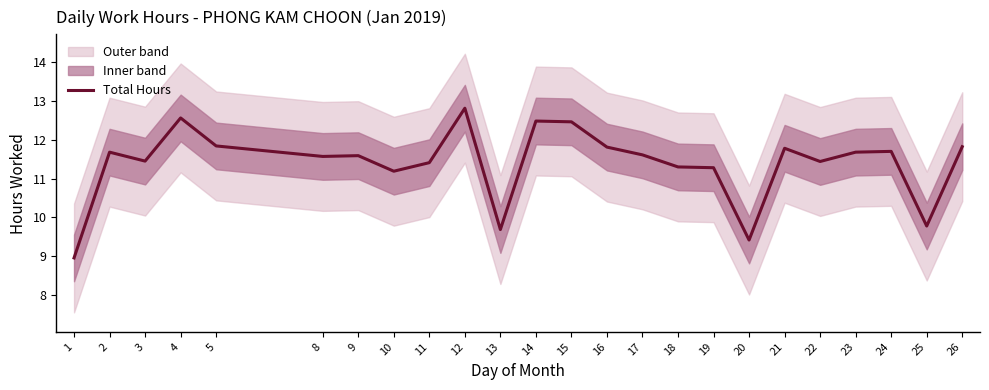

Does the chart have visible grid lines?

No